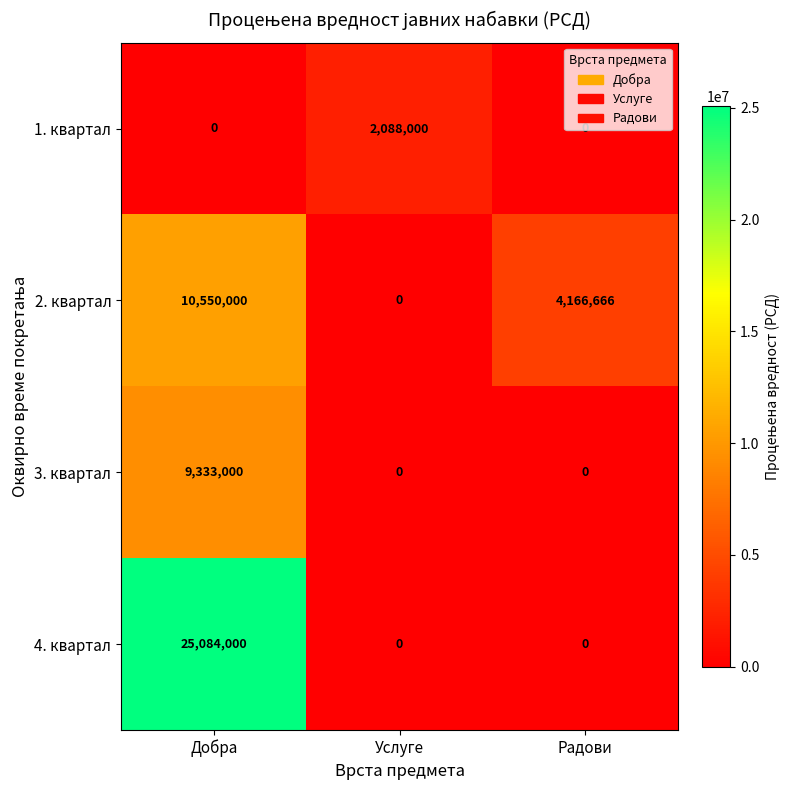

At which category is the sum across all series the highest?

Добра